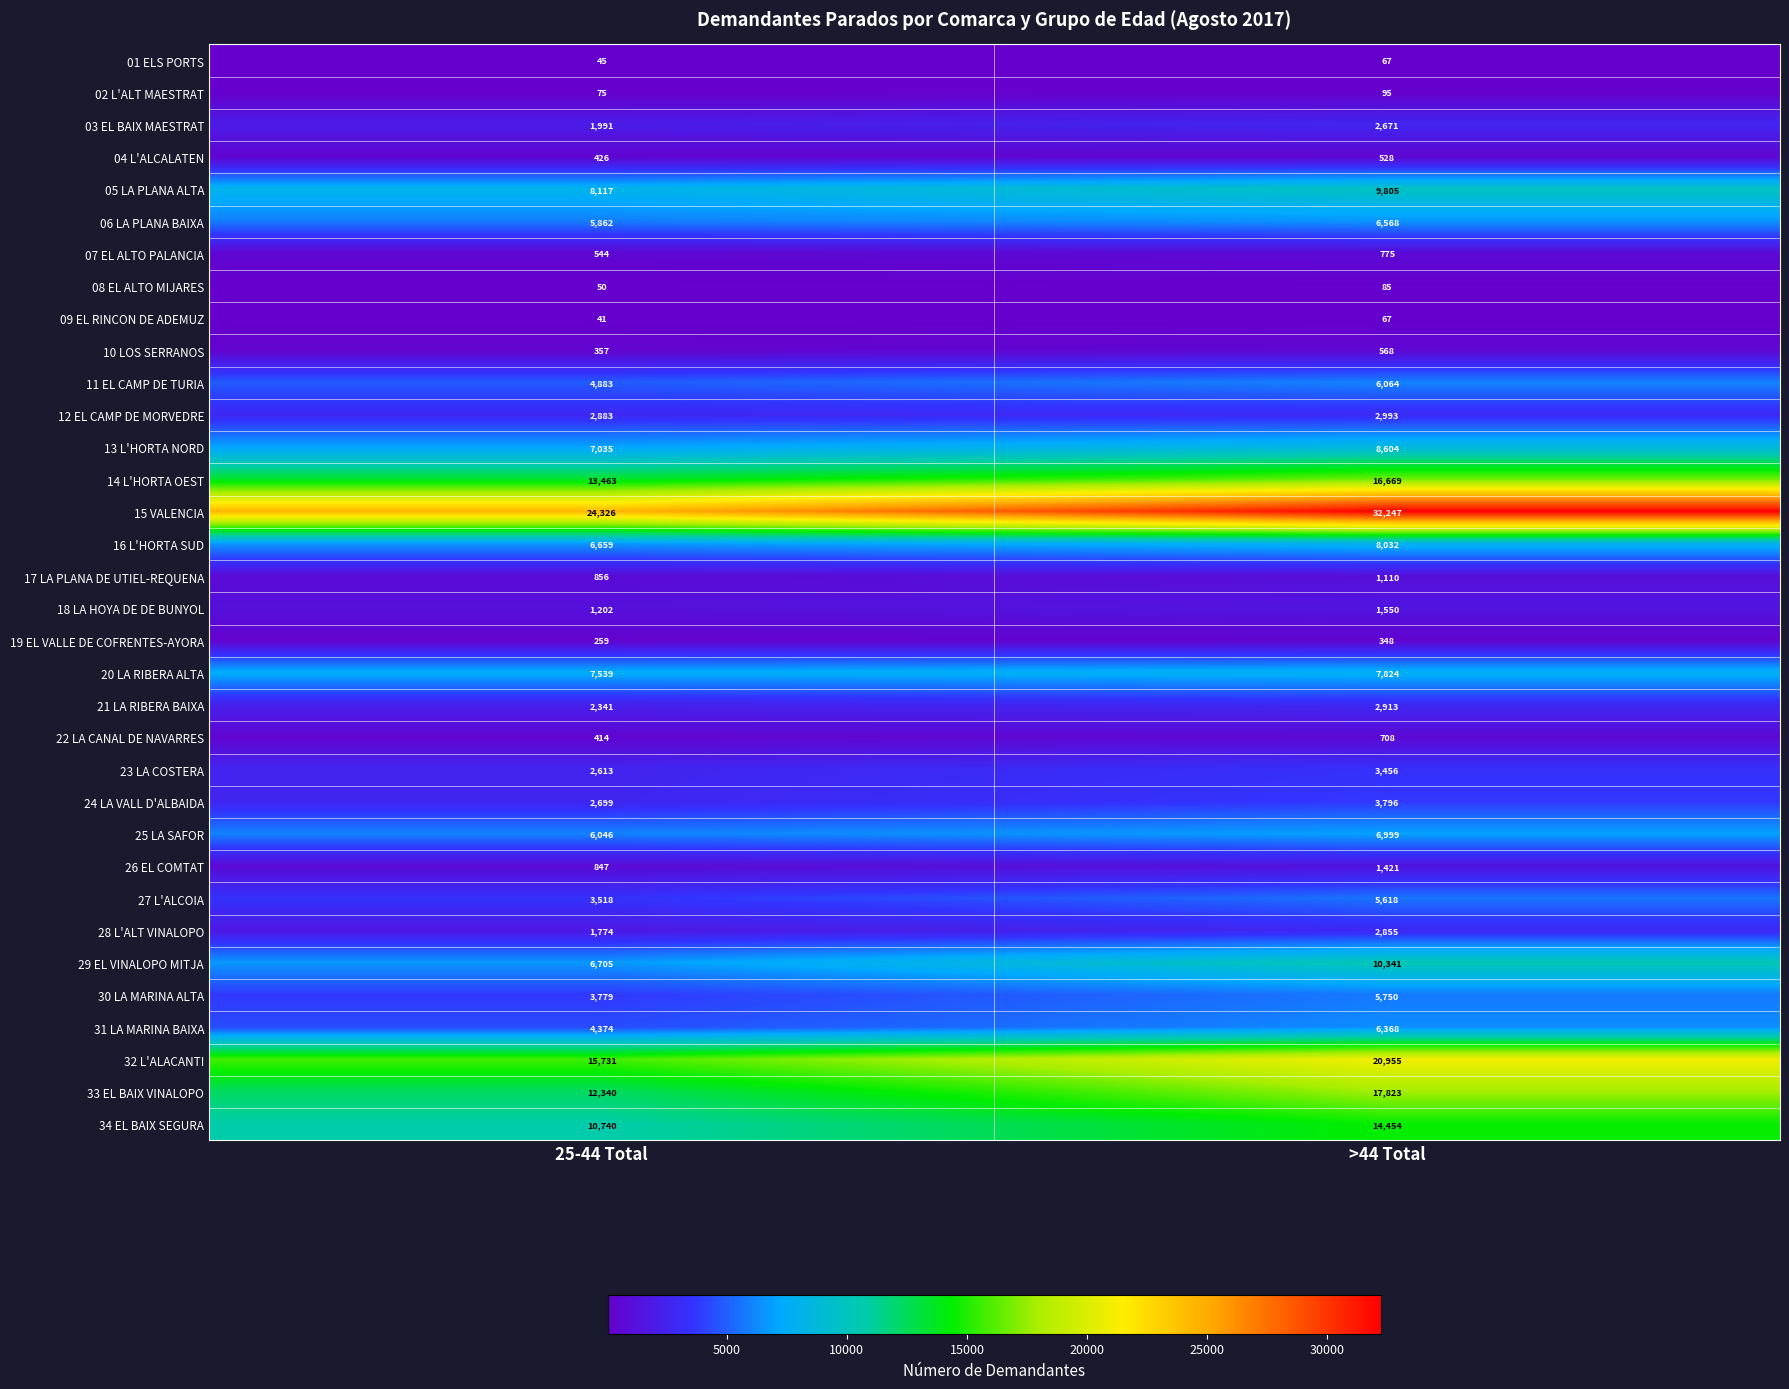

Which series has the largest total across all categories?

15 VALENCIA